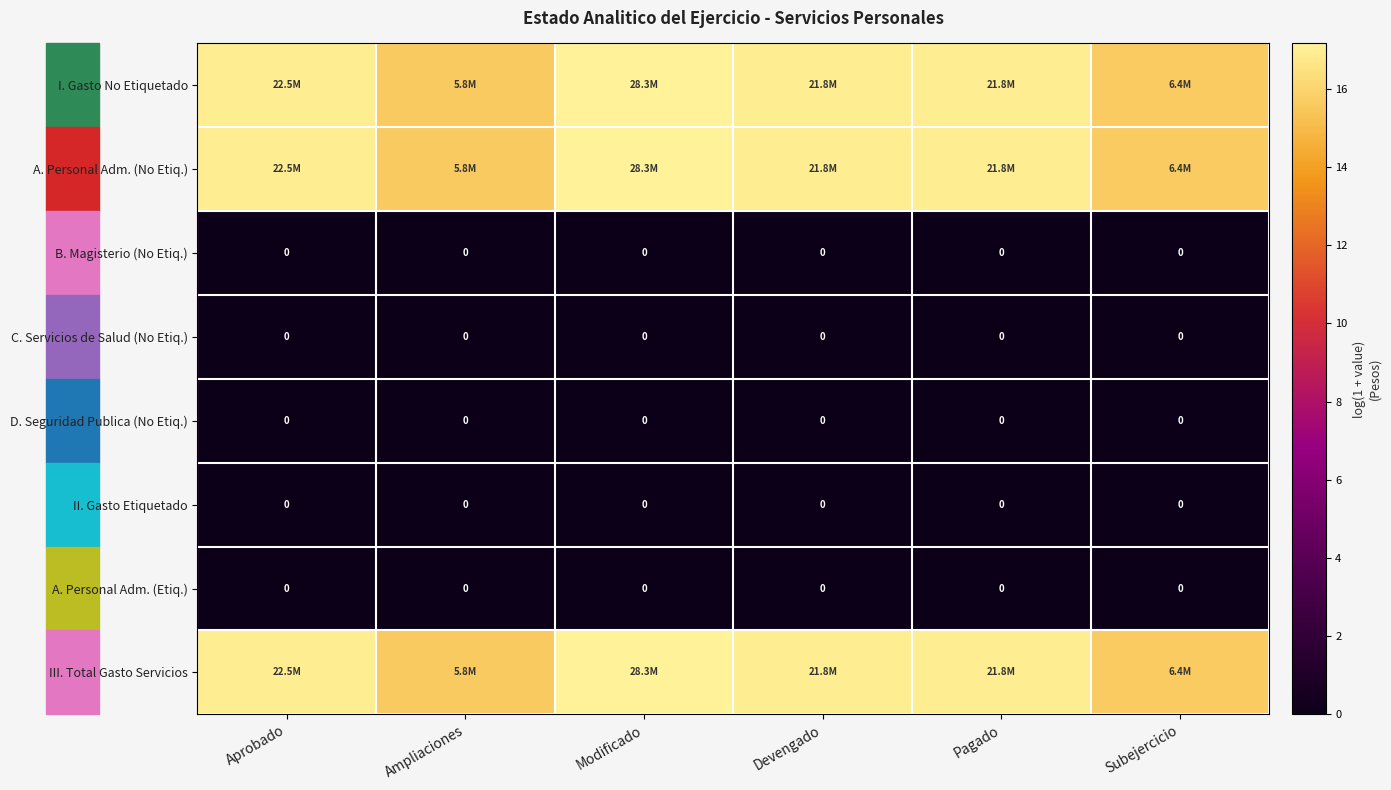

Where is D. Seguridad Publica (No Etiq.) nearest to the value 0?

Aprobado